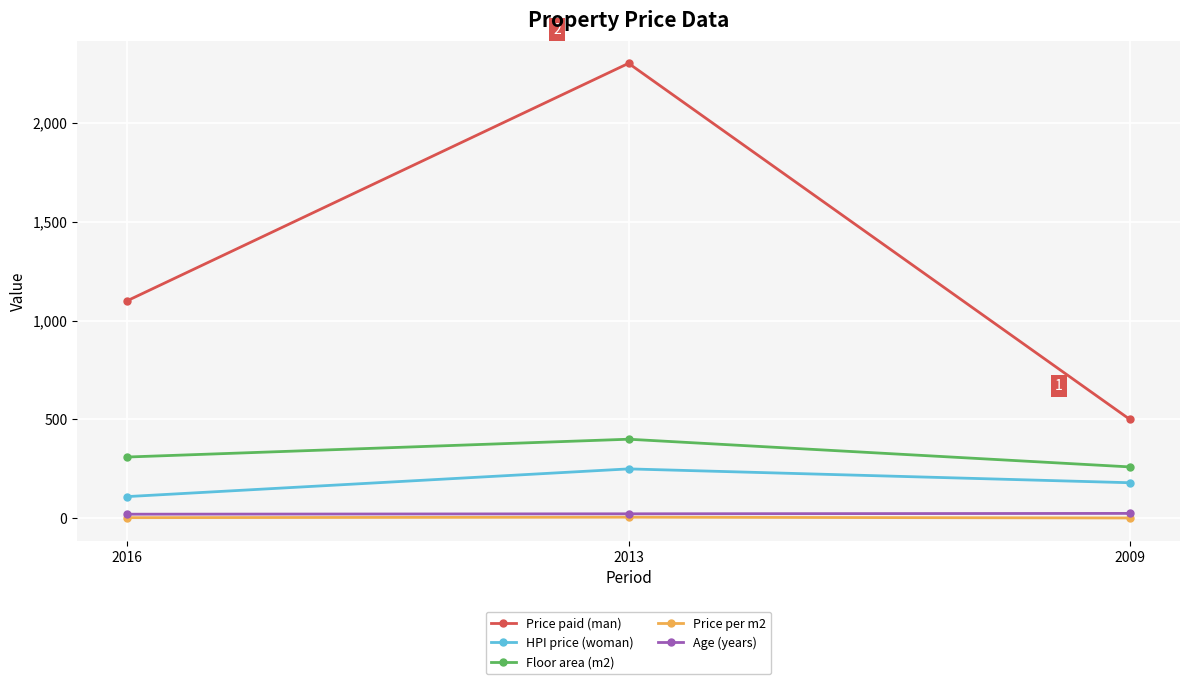

What is the sum of all Age (years) values?

69.0